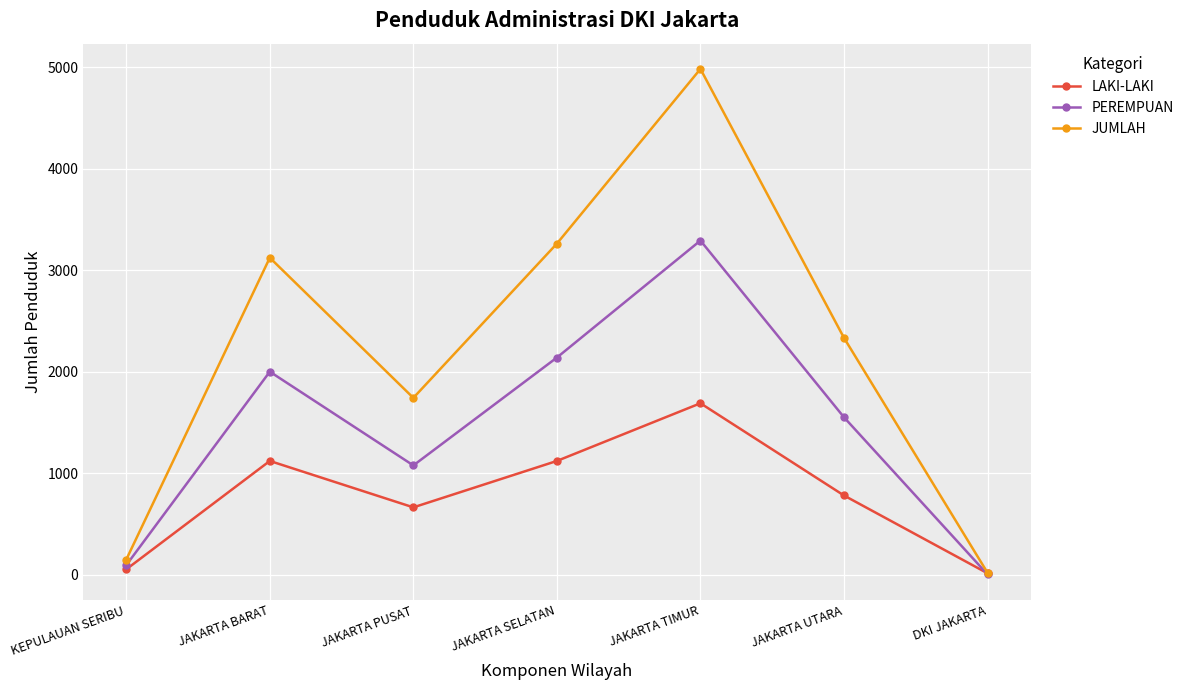

What is the minimum value for JUMLAH?

21